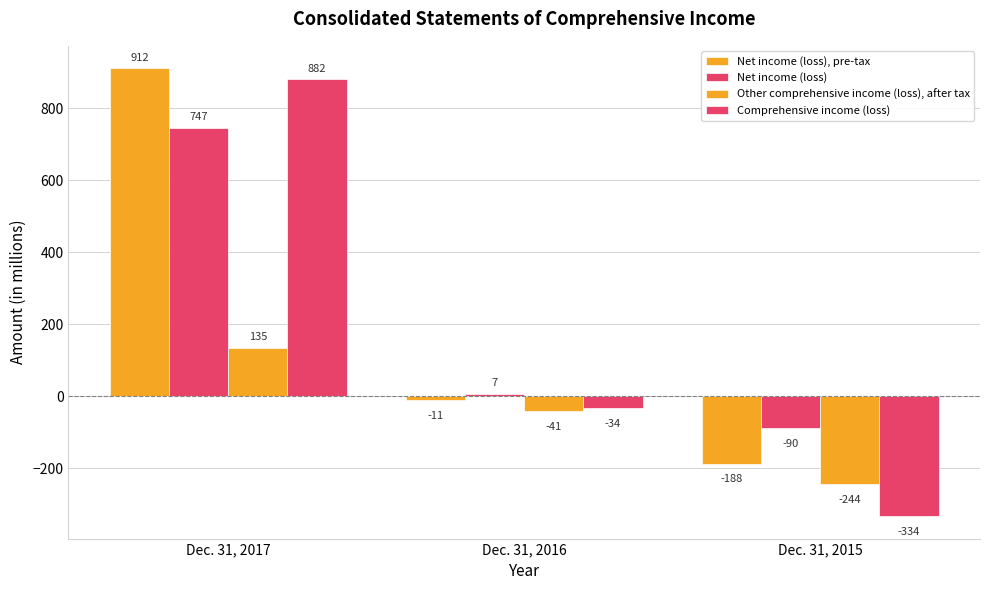

What is the difference between the maximum and minimum values in the Net income (loss), pre-tax series?

1100